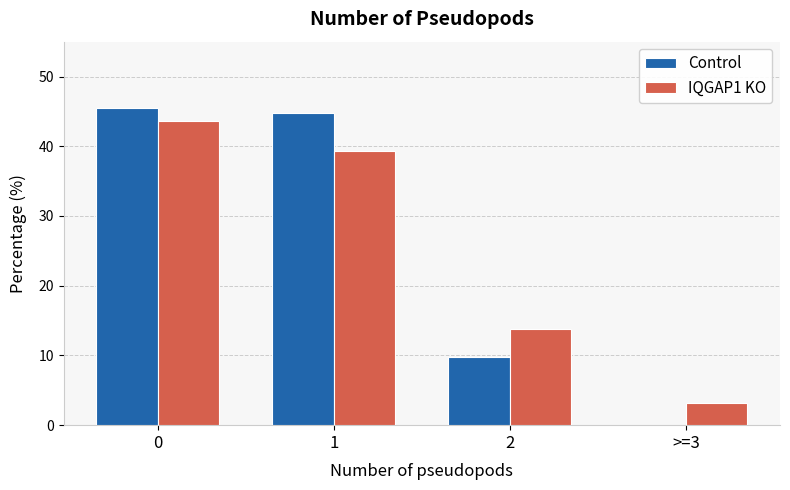

What is the sum of all IQGAP1 KO values?

100.0